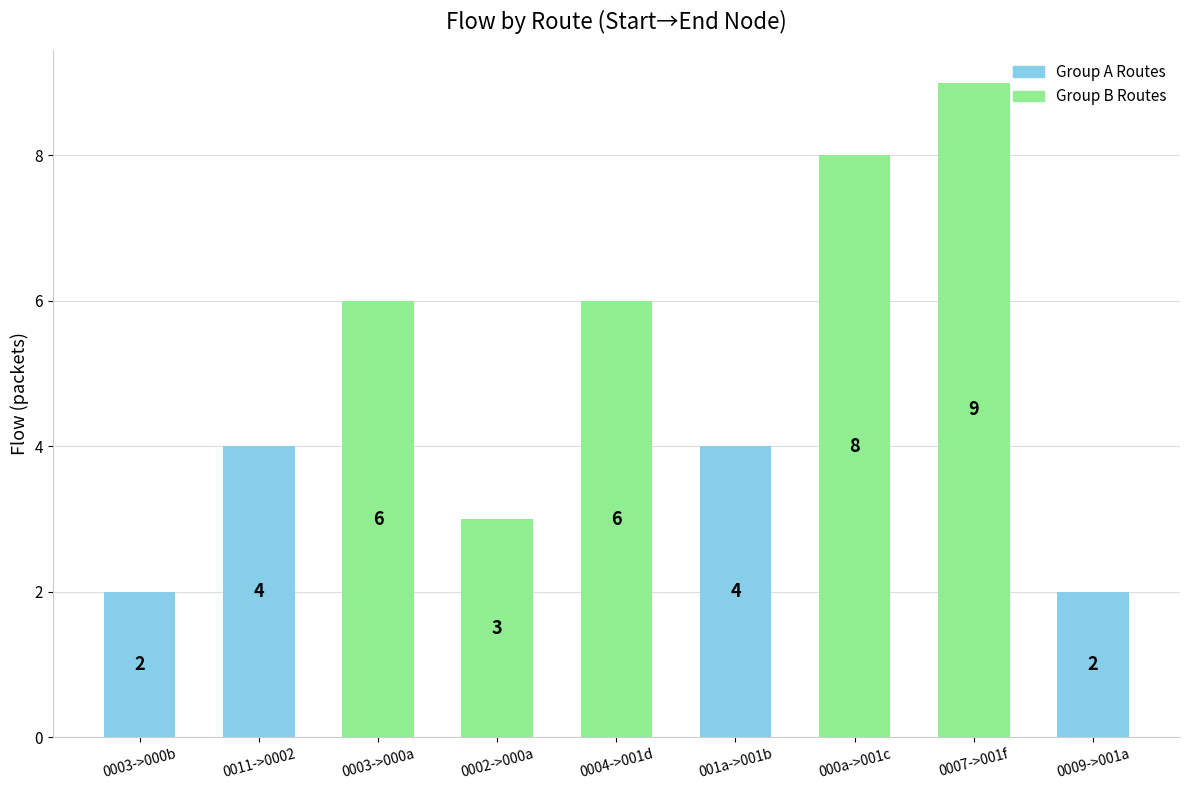

What is the difference between the maximum and minimum values?

7